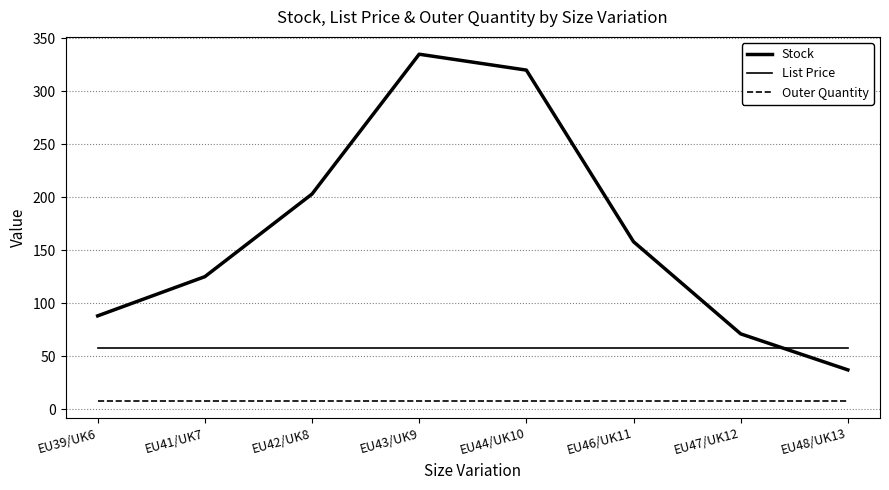

What is the greatest value displayed?

335.0